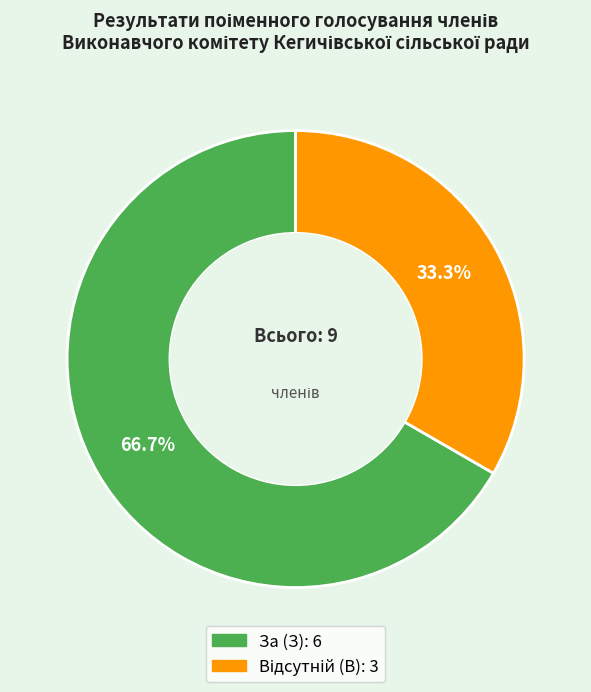

Does any single category account for the majority?

Yes